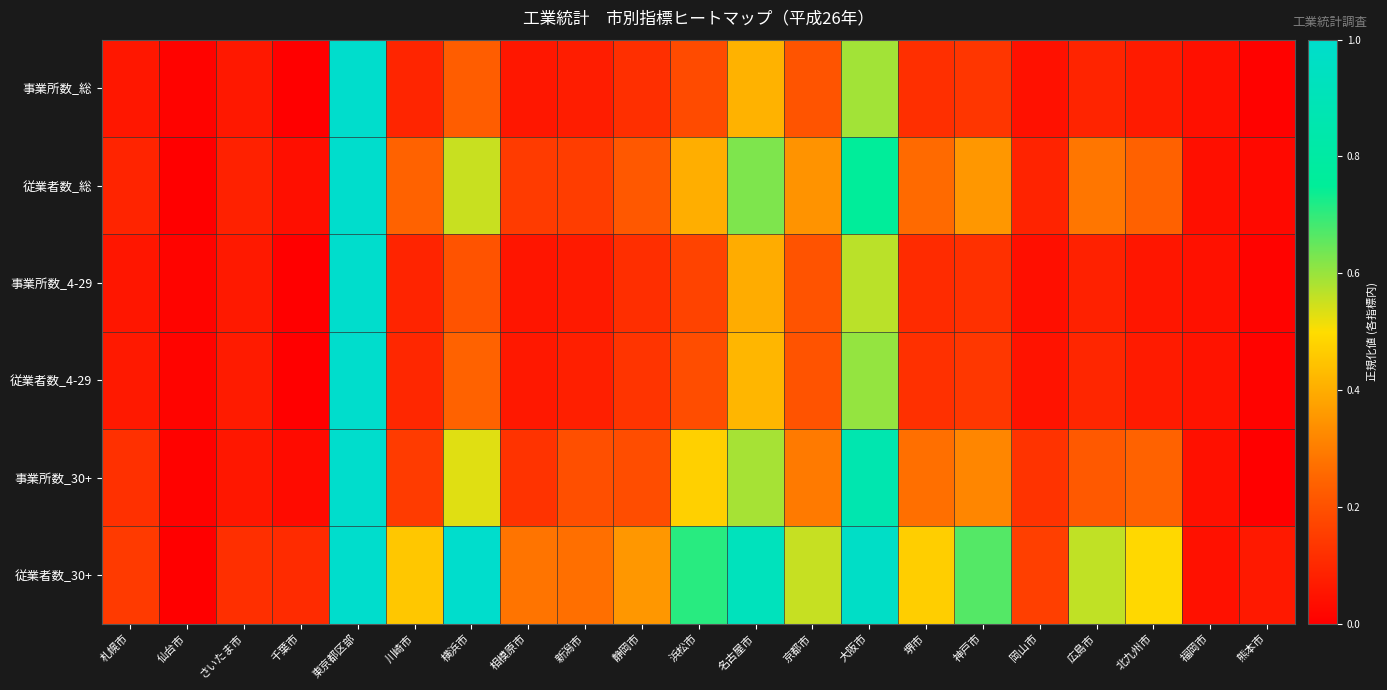

Rank the series at 静岡市 from lowest to highest value.

事業所数_4-29, 事業所数_総, 従業者数_4-29, 事業所数_30+, 従業者数_総, 従業者数_30+